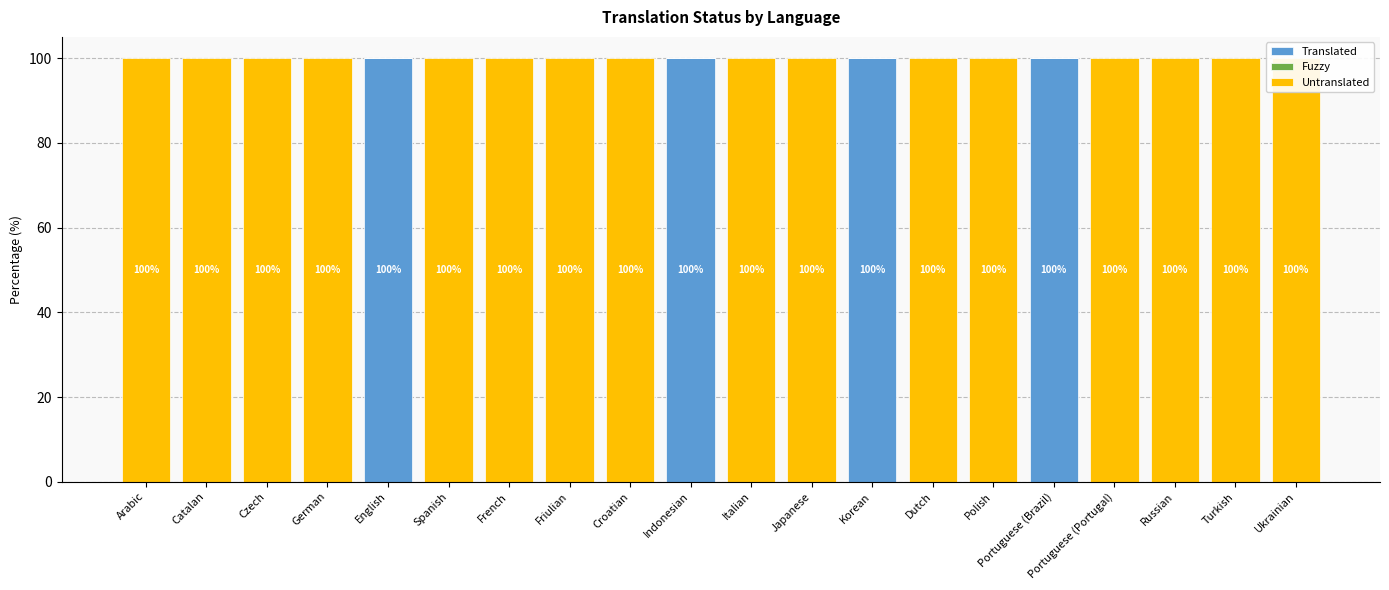

What is the average value of the Untranslated series?

80